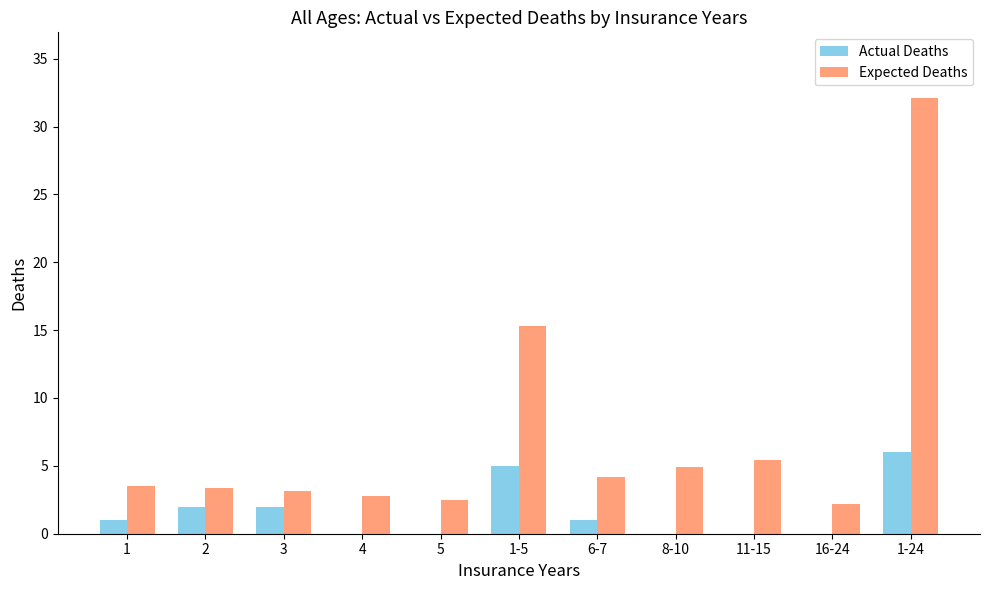

Which series changed the most between 1-5 and 1-24?

Expected Deaths